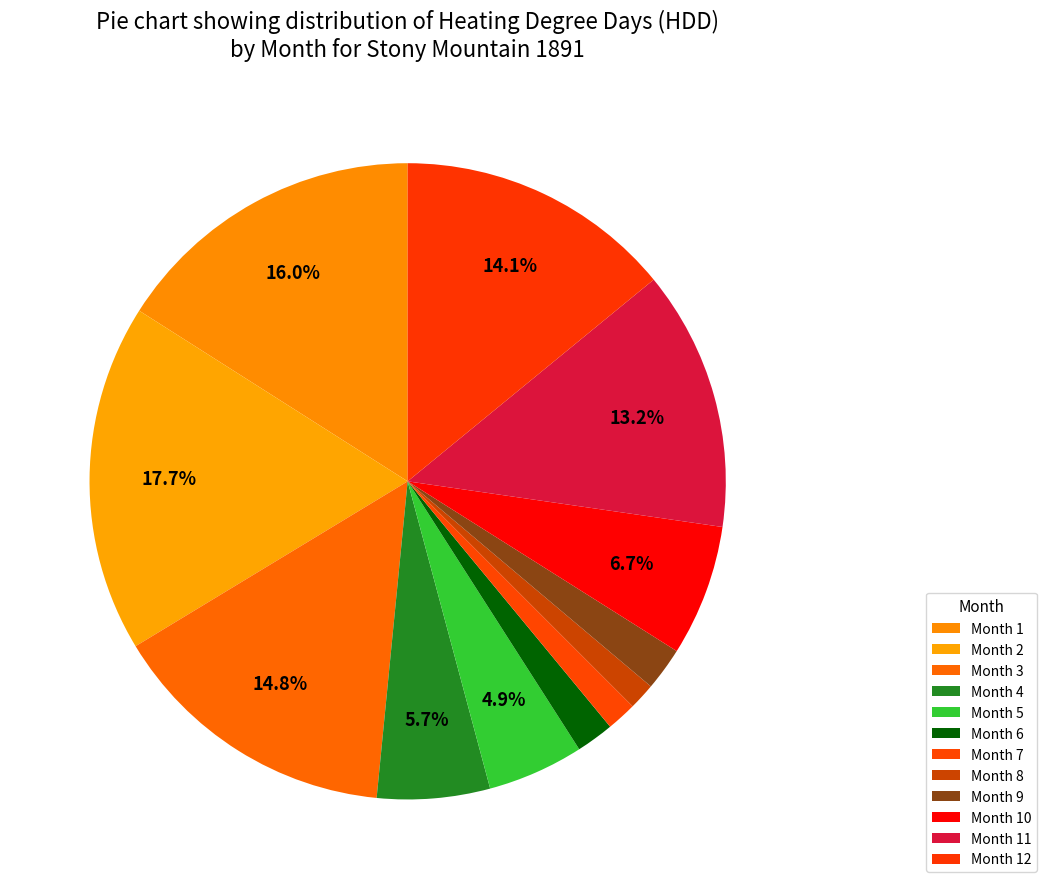

How many segments does this pie chart have?

12